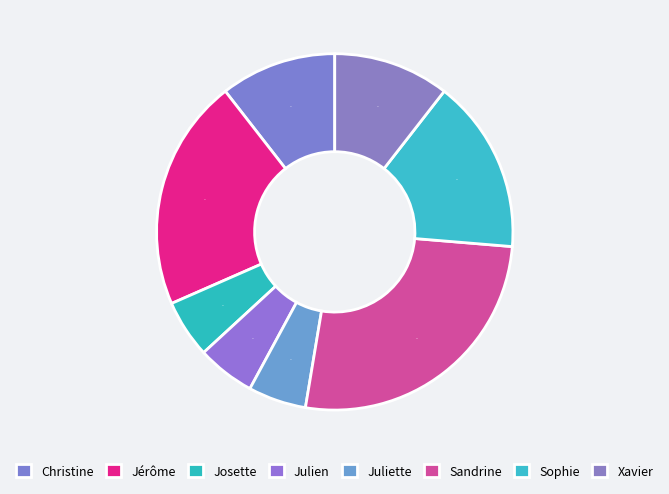

To the nearest percent, what percentage of the pie is Juliette?

5%